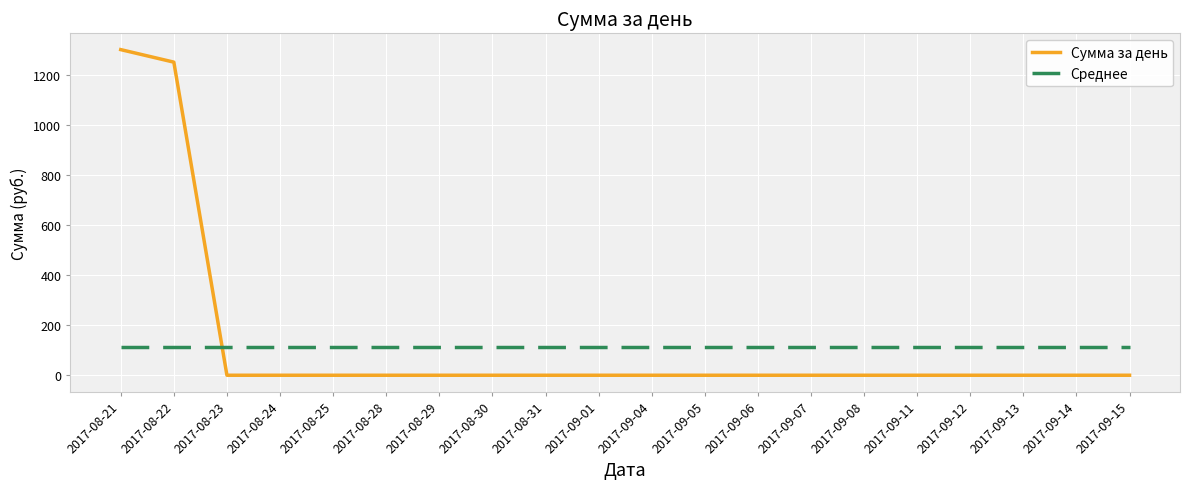

Rank the series at 2017-09-07 from lowest to highest value.

Сумма за день, Среднее